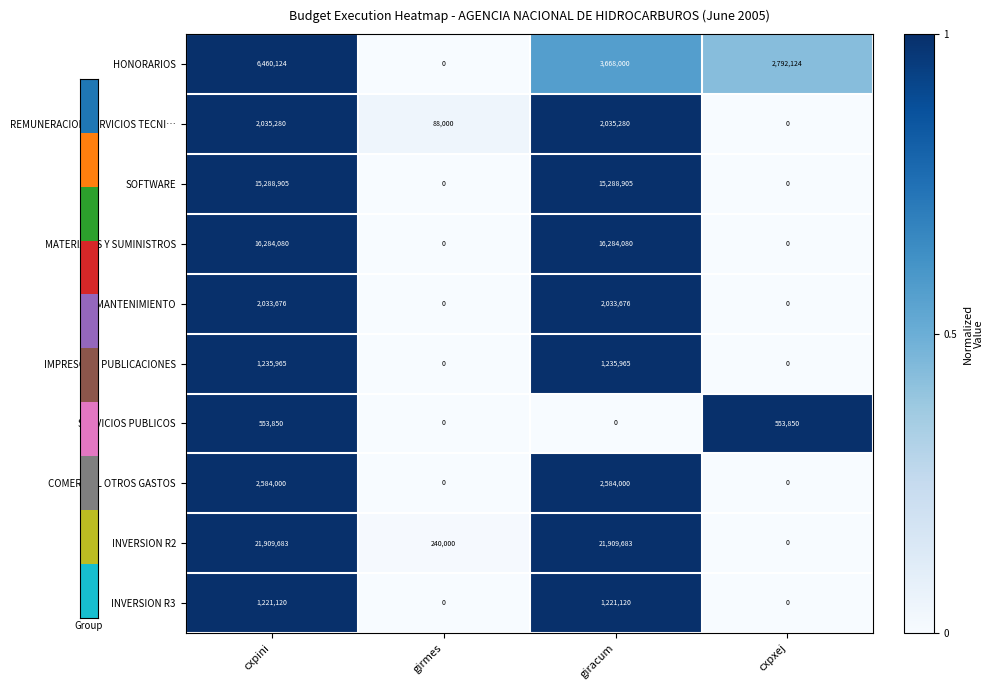

The INVERSION R3 series shows 531580 at cxpxej. True or false?

False